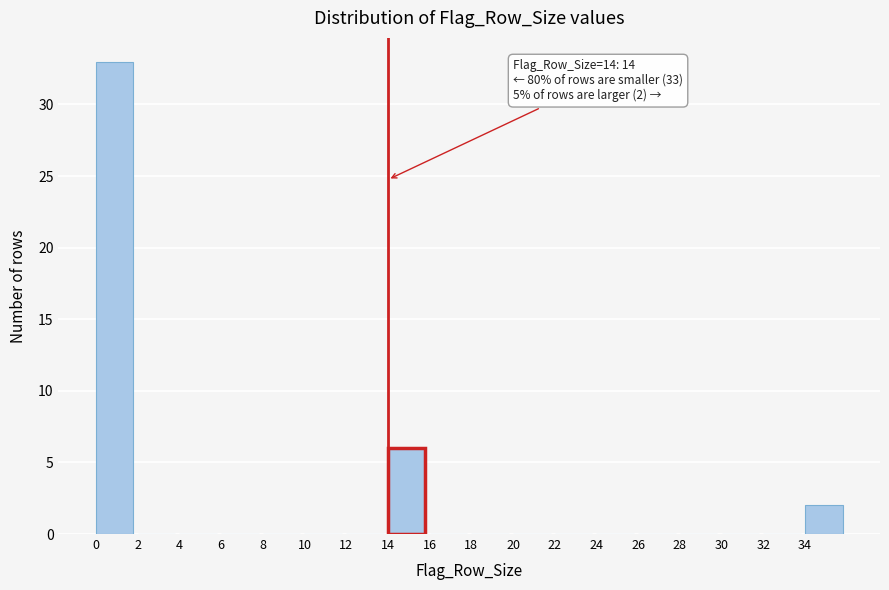

Reading right to left, list all the values displayed in this chart.

34=2	32=0	30=0	28=0	26=0	24=0	22=0	20=0	18=0	16=0	14=6	12=0	10=0	8=0	6=0	4=0	2=0	0=33